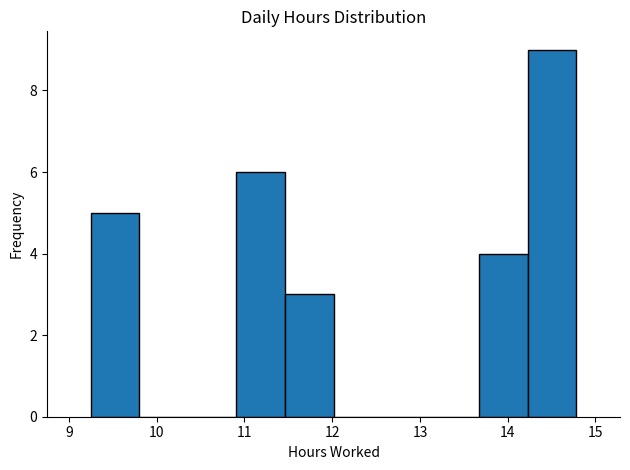

Reading left to right, transcribe this chart: for each bar, give the range it covers on the x-axis and its height. Neither the bar edges nor the heights are printed on the chart, so give them approximately, as read against the axes.

9.3 to 9.8: 5
9.8 to 10.4: 0
10.4 to 10.9: 0
10.9 to 11.5: 6
11.5 to 12.0: 3
12.0 to 12.6: 0
12.6 to 13.1: 0
13.1 to 13.7: 0
13.7 to 14.2: 4
14.2 to 14.8: 9